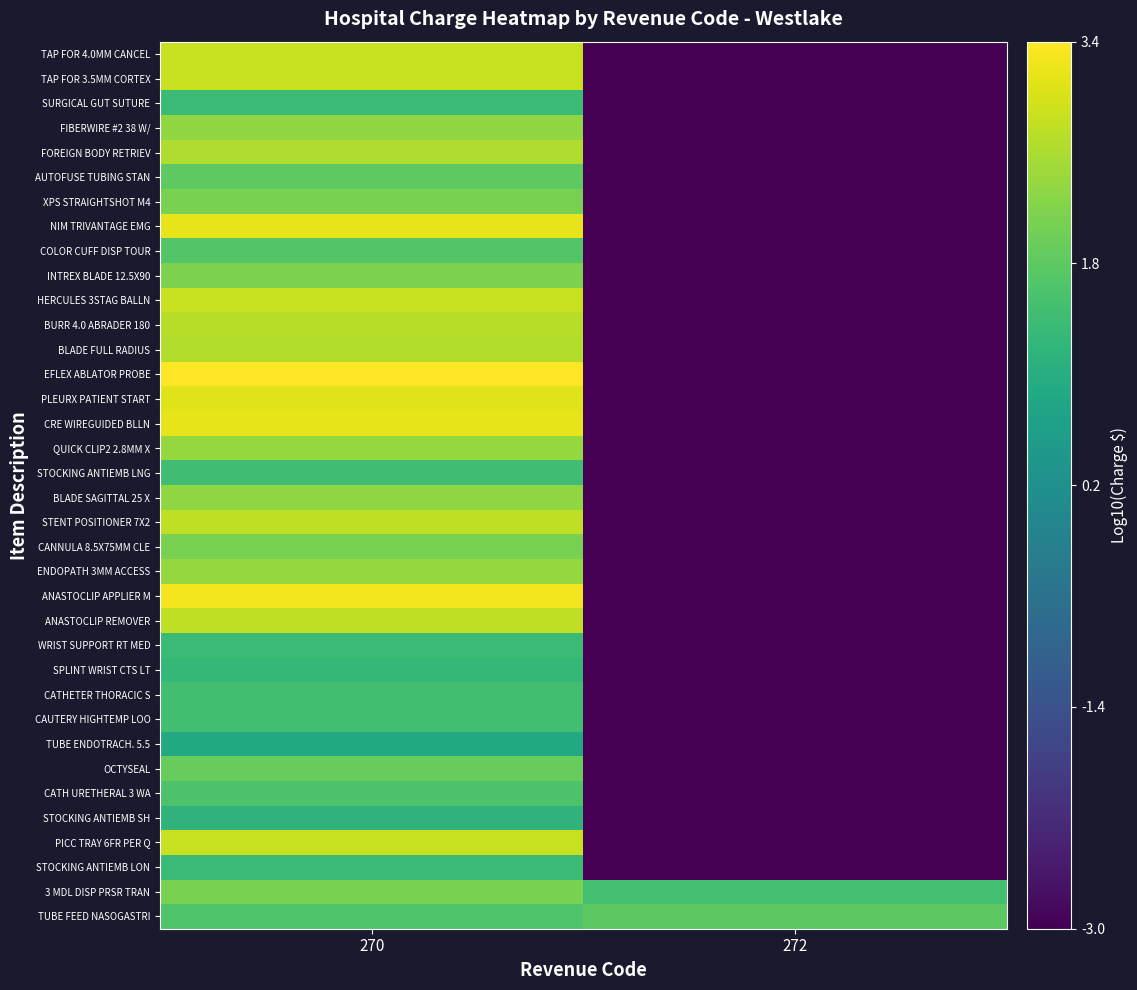

At 272, list the series in order from smallest to largest.

STOCKING ANTIEMB LON, PICC TRAY 6FR PER Q, STOCKING ANTIEMB SH, CATH URETHERAL 3 WA, OCTYSEAL, TUBE ENDOTRACH. 5.5, CAUTERY HIGHTEMP LOO, CATHETER THORACIC S, SPLINT WRIST CTS LT, WRIST SUPPORT RT MED, ANASTOCLIP REMOVER, ANASTOCLIP APPLIER M, ENDOPATH 3MM ACCESS, CANNULA 8.5X75MM CLE, STENT POSITIONER 7X2, BLADE SAGITTAL 25 X, STOCKING ANTIEMB LNG, QUICK CLIP2 2.8MM X, CRE WIREGUIDED BLLN, PLEURX PATIENT START, EFLEX ABLATOR PROBE, BLADE FULL RADIUS, BURR 4.0 ABRADER 180, HERCULES 3STAG BALLN, INTREX BLADE 12.5X90, COLOR CUFF DISP TOUR, NIM TRIVANTAGE EMG, XPS STRAIGHTSHOT M4, AUTOFUSE TUBING STAN, FOREIGN BODY RETRIEV, FIBERWIRE #2 38 W/, SURGICAL GUT SUTURE, TAP FOR 3.5MM CORTEX, TAP FOR 4.0MM CANCEL, 3 MDL DISP PRSR TRAN, TUBE FEED NASOGASTRI